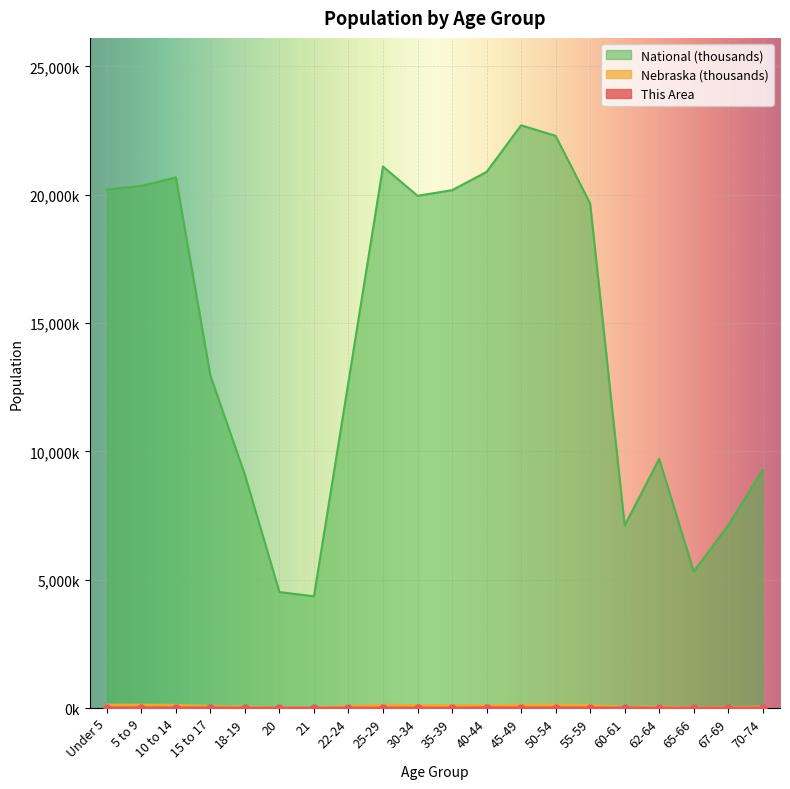

The value of National at 18-19 is 15821.6. True or false?

False